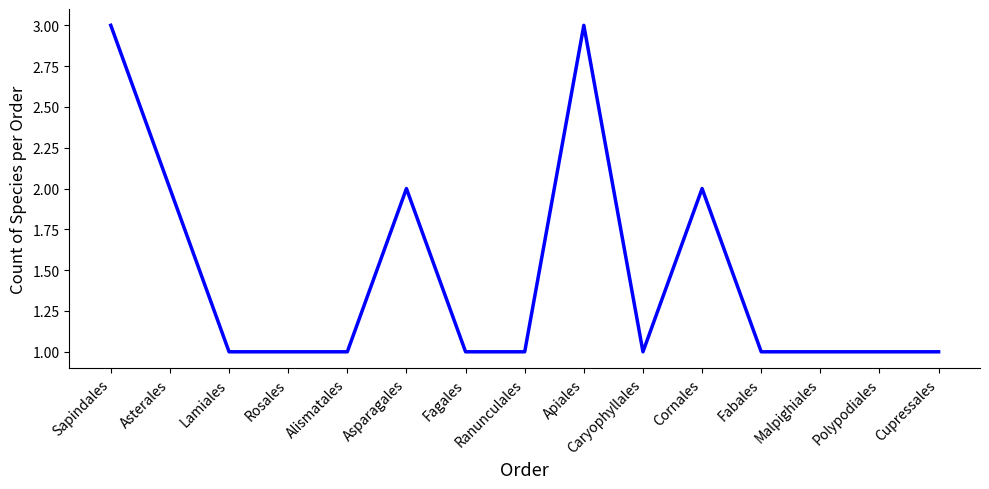

Reading right to left, what are all the values shown in this chart?

Cupressales=1	Polypodiales=1	Malpighiales=1	Fabales=1	Cornales=2	Caryophyllales=1	Apiales=3	Ranunculales=1	Fagales=1	Asparagales=2	Alismatales=1	Rosales=1	Lamiales=1	Asterales=2	Sapindales=3